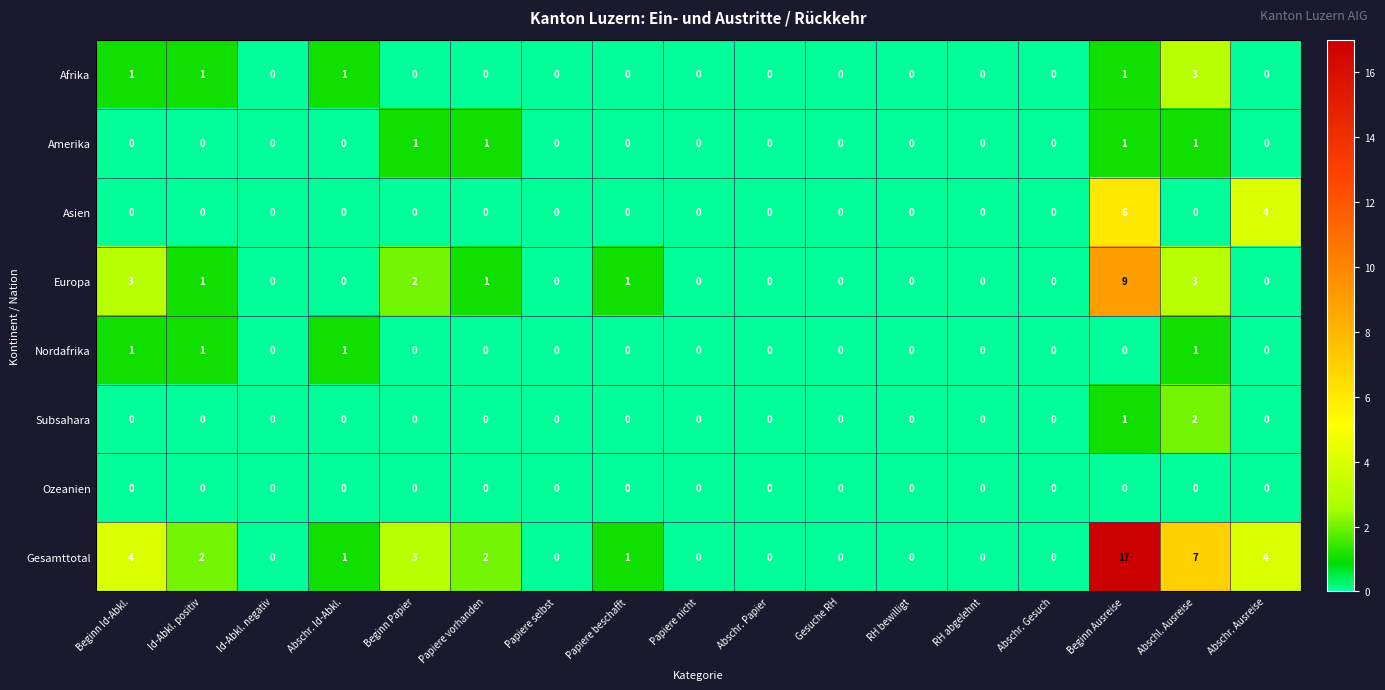

What is the total value across all series at Id-Abkl. positiv?

5